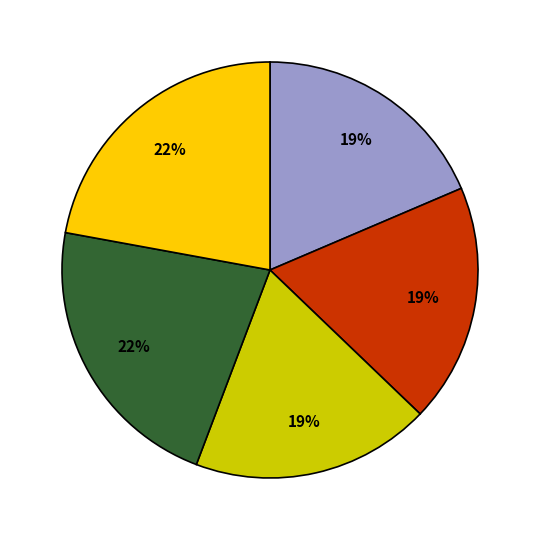

How many segments does this pie chart have?

5